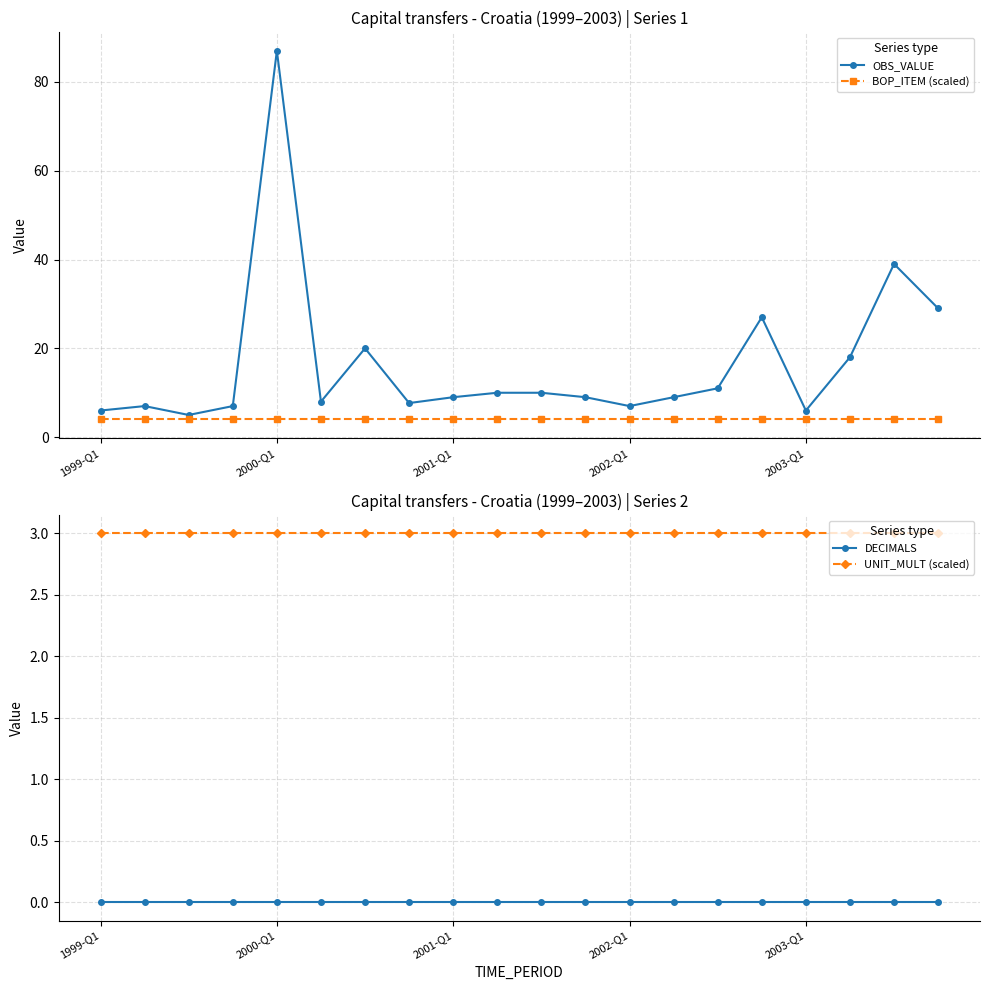

What are all the series names shown in the legend?

OBS_VALUE, BOP_ITEM (scaled), DECIMALS, UNIT_MULT (scaled)